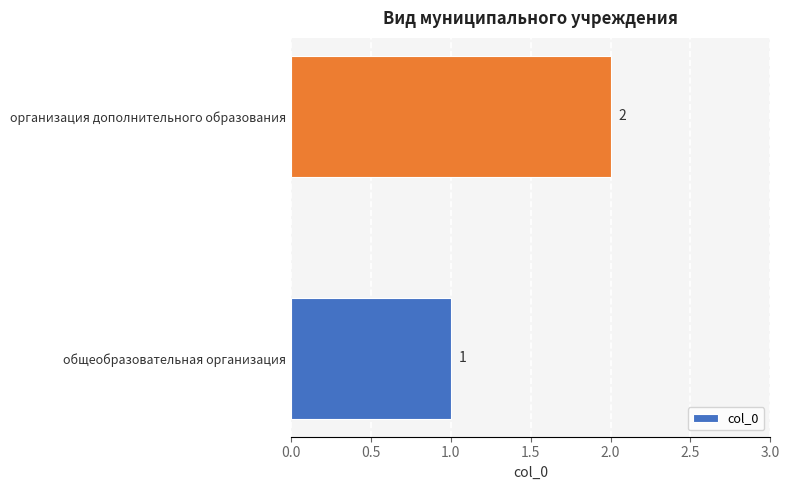

What is the average value?

2